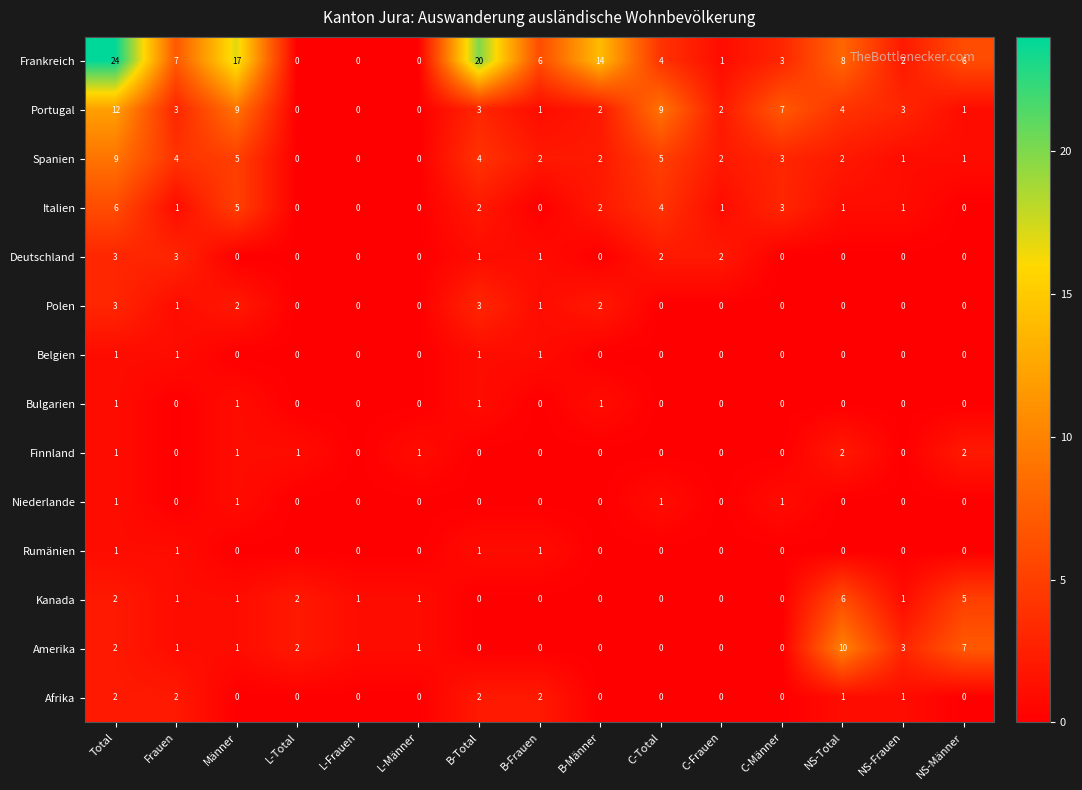

The value of Bulgarien at B-Männer is 1. True or false?

True